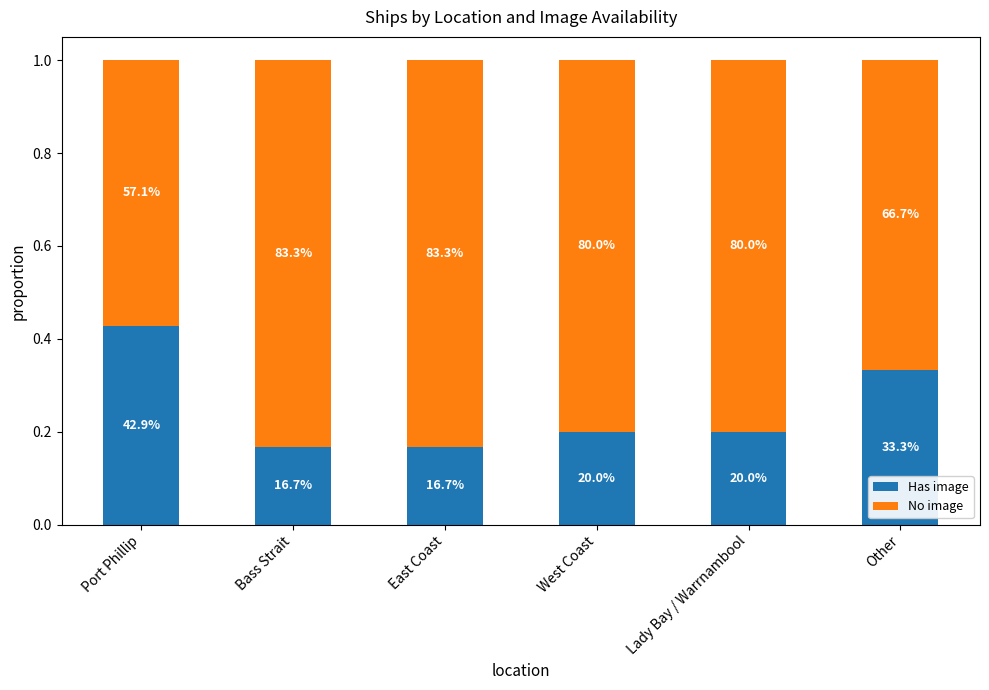

What value does the Has image series have at West Coast?

0.2